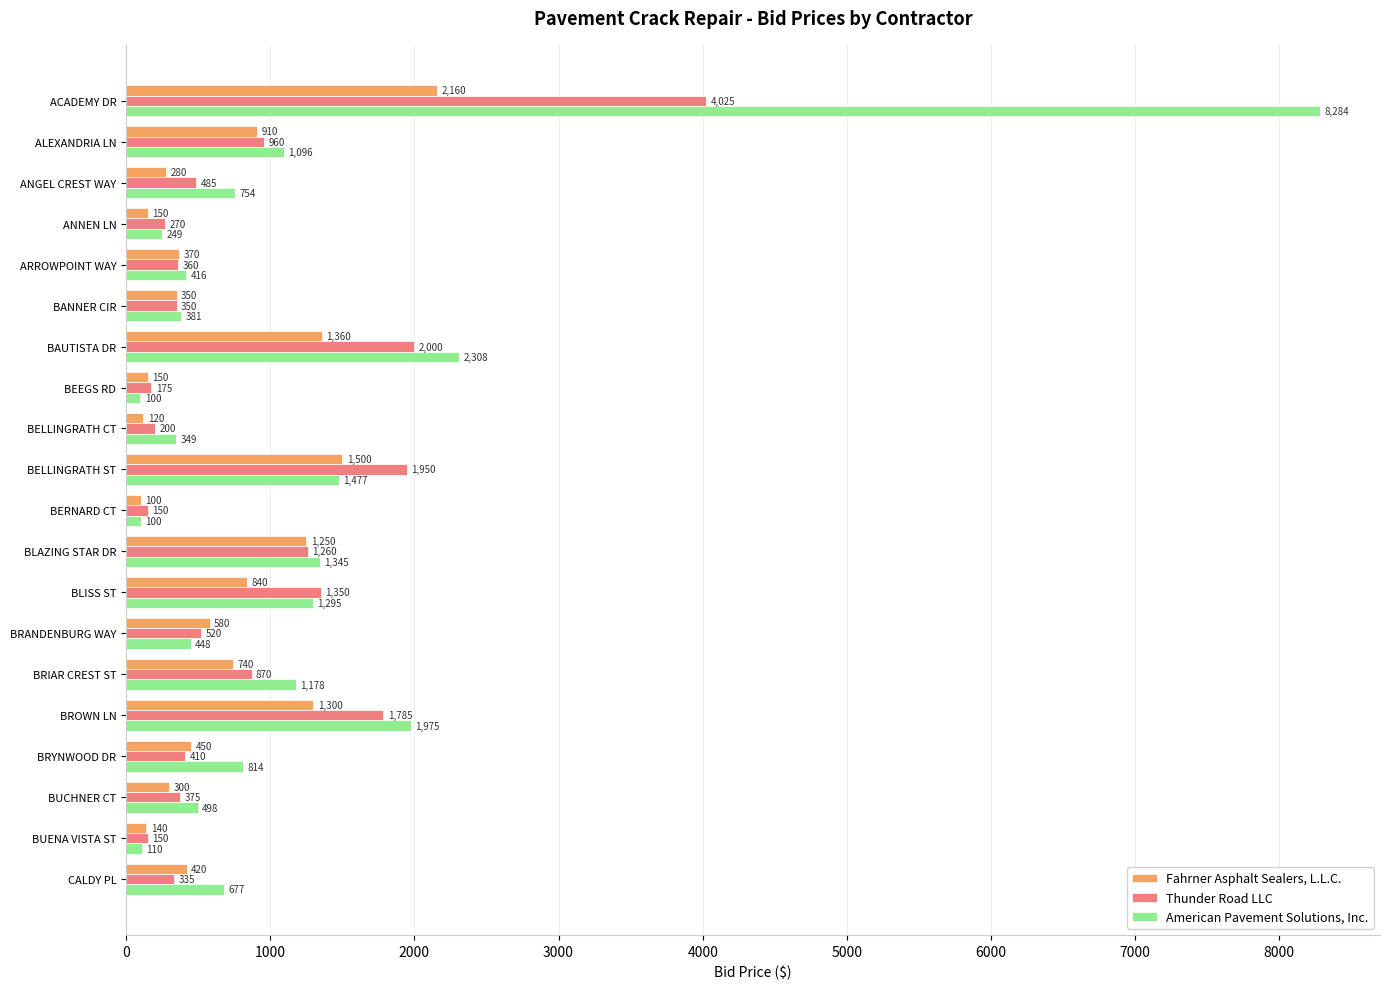

True or false: Thunder Road LLC has a value of 350.0 at BANNER CIR.

True